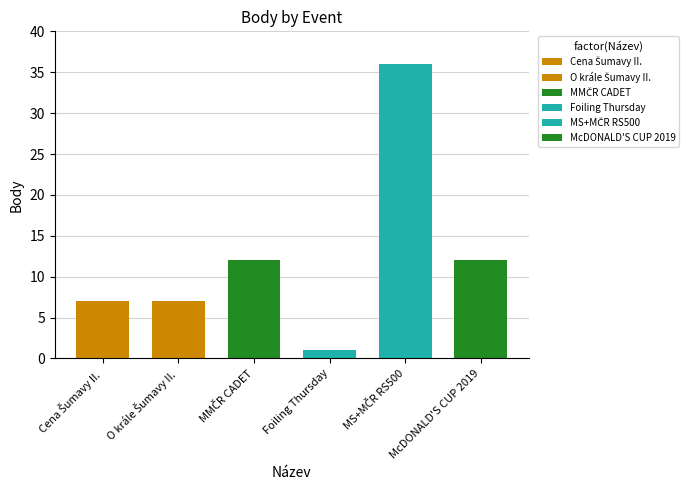

The value at Cena Šumavy II. is 7. True or false?

True